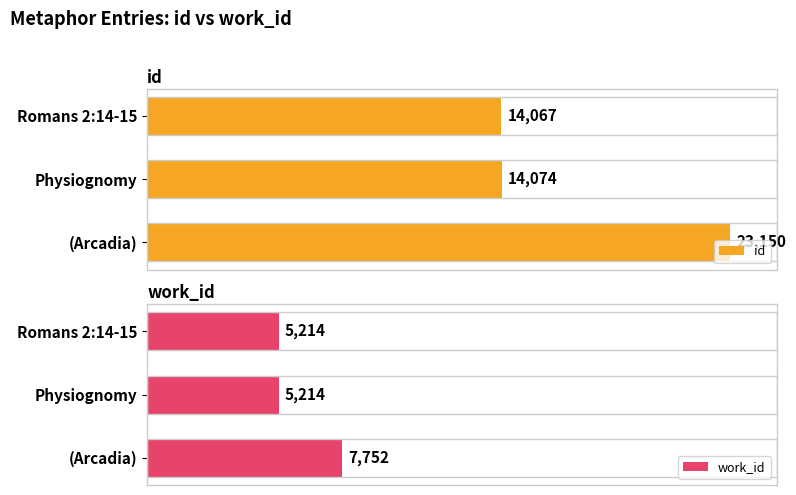

At which label is id closest to 18608?

Physiognomy